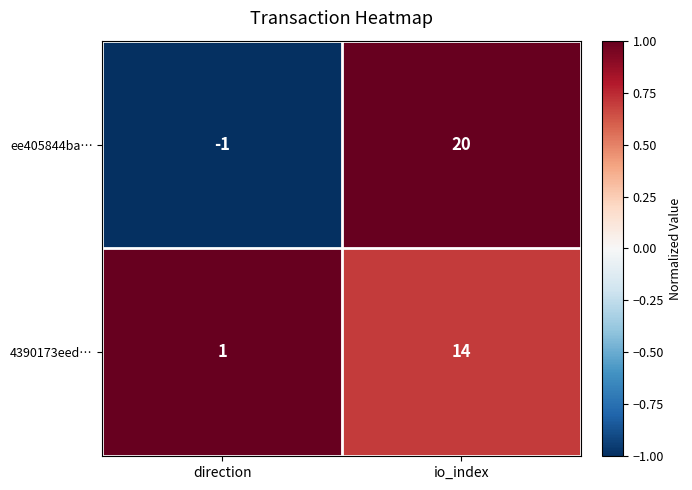

What is the total value across all series at io_index?

34